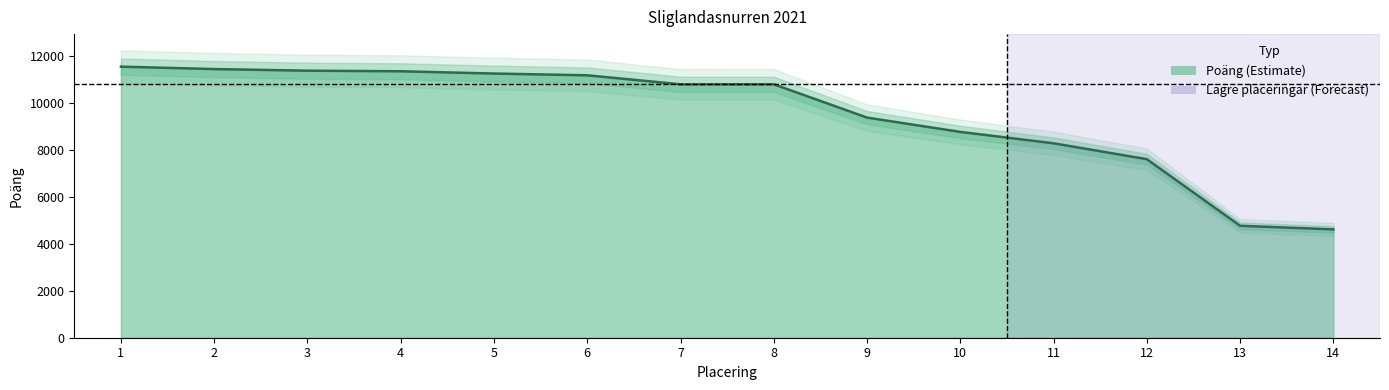

What is the sum of all values?

133301.0